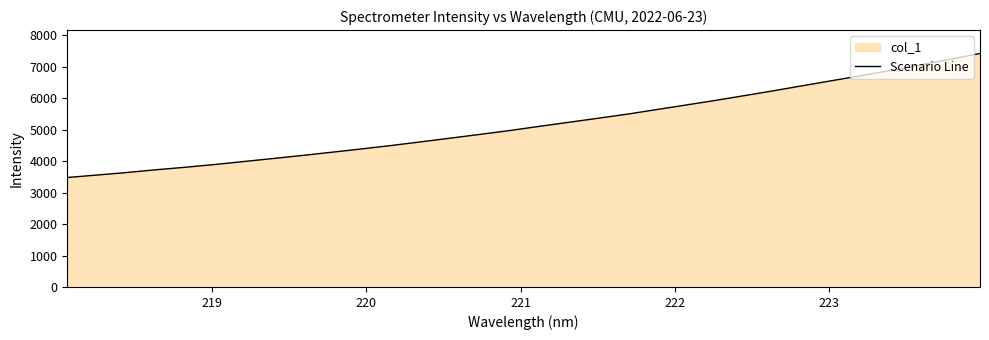

What is the maximum value shown in the chart?

7423.2